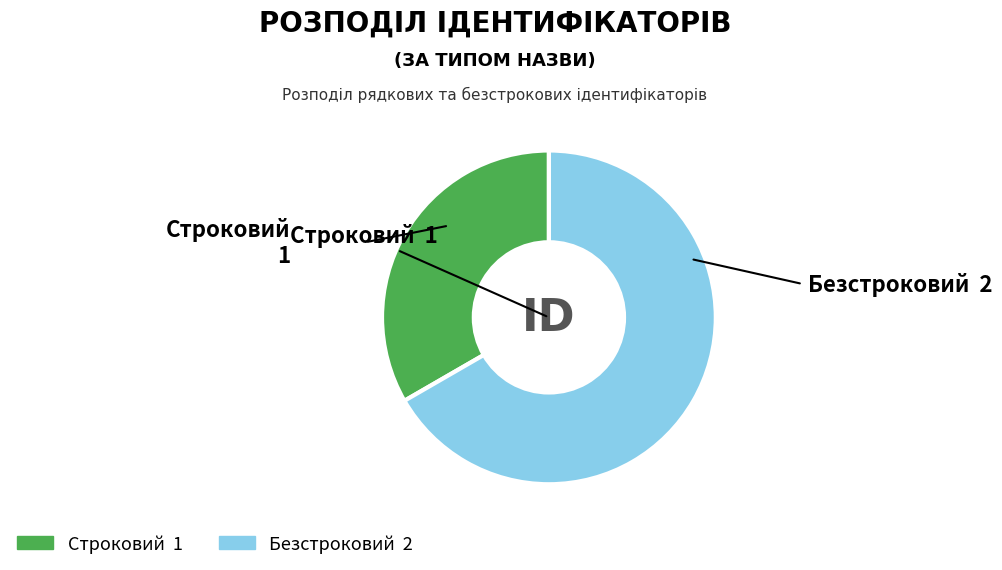

Which slice is the smallest?

Строковий